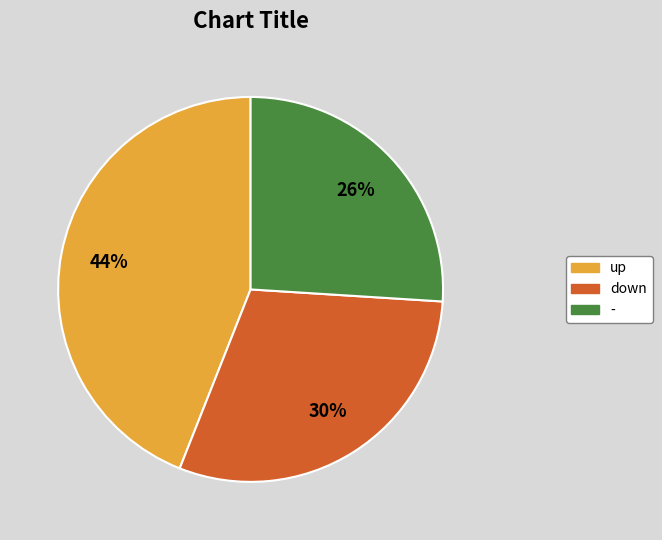

Count the number of slices in the pie.

3